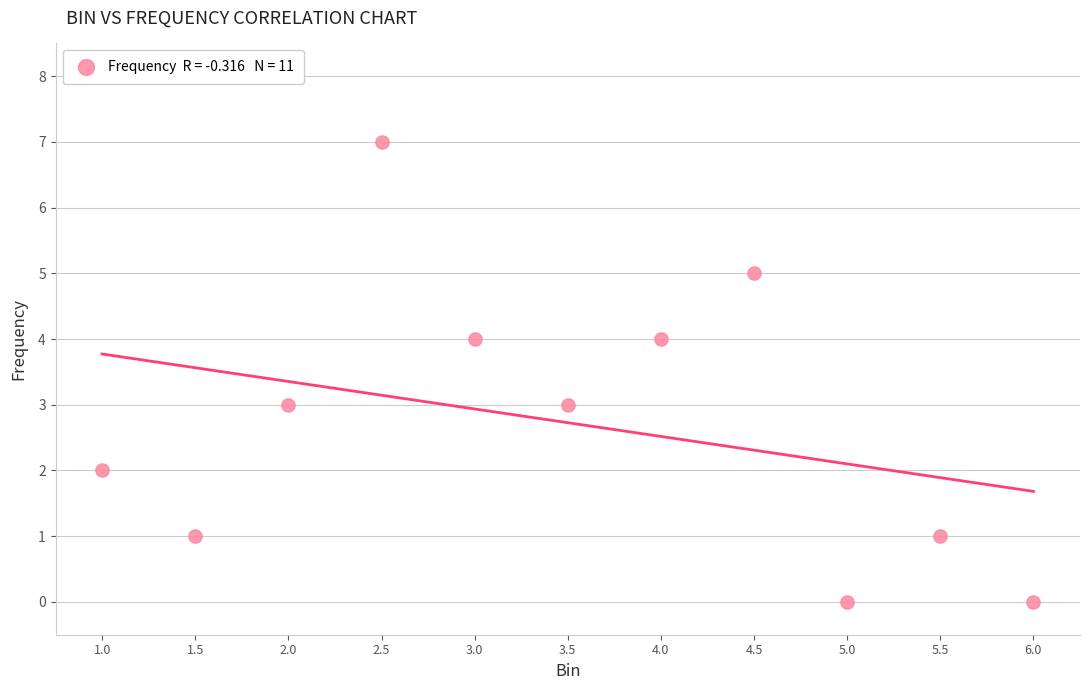

What is the range of Y values (max minus min)?

7